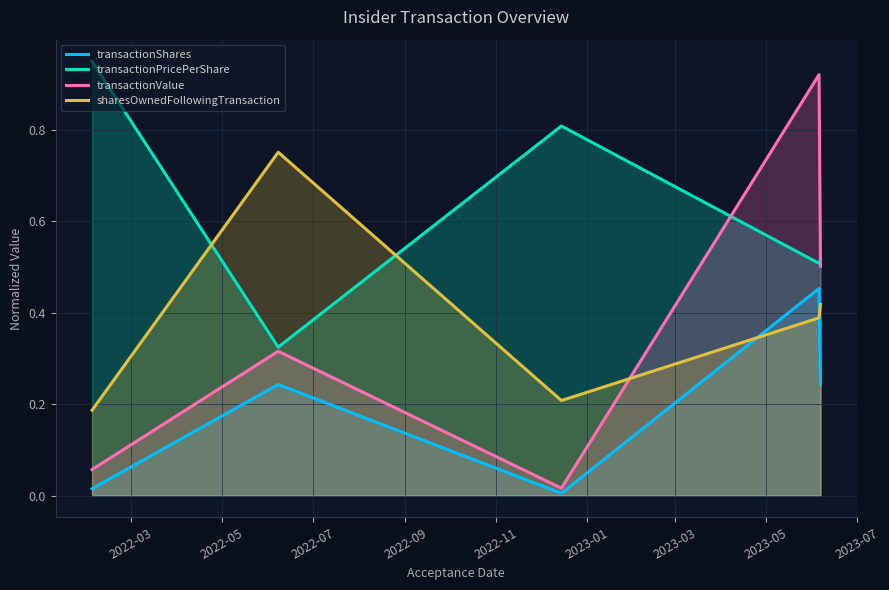

Which series has the largest range (max minus min)?

transactionValue